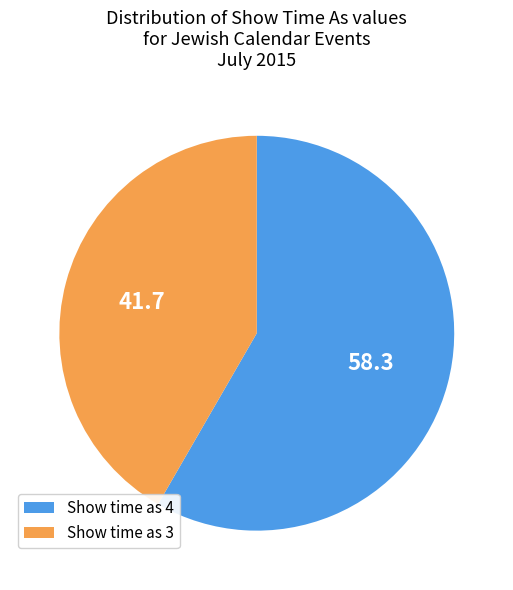

Which slice is the smallest?

Show time as 3